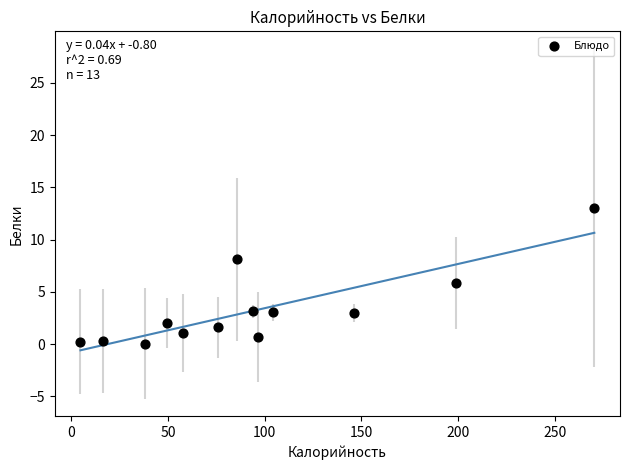

What is the range of X values (max minus min)?

265.6